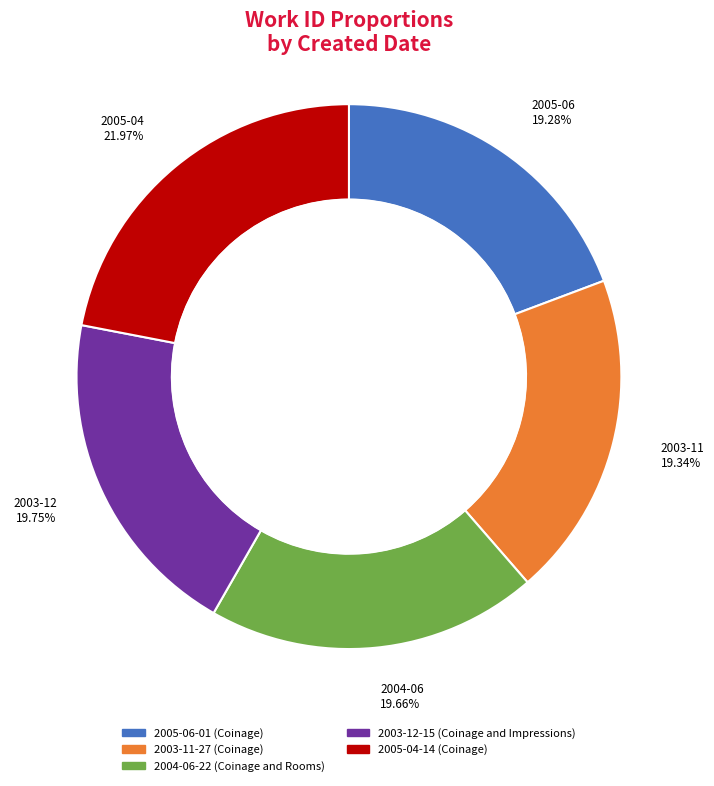

To the nearest percent, what is the average slice percentage?

20%